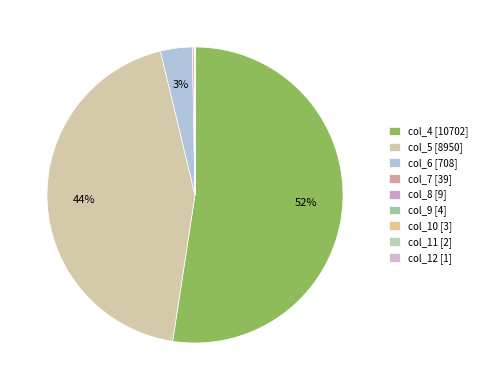

Is it true that col_11 [2] is 1% of the pie?

False